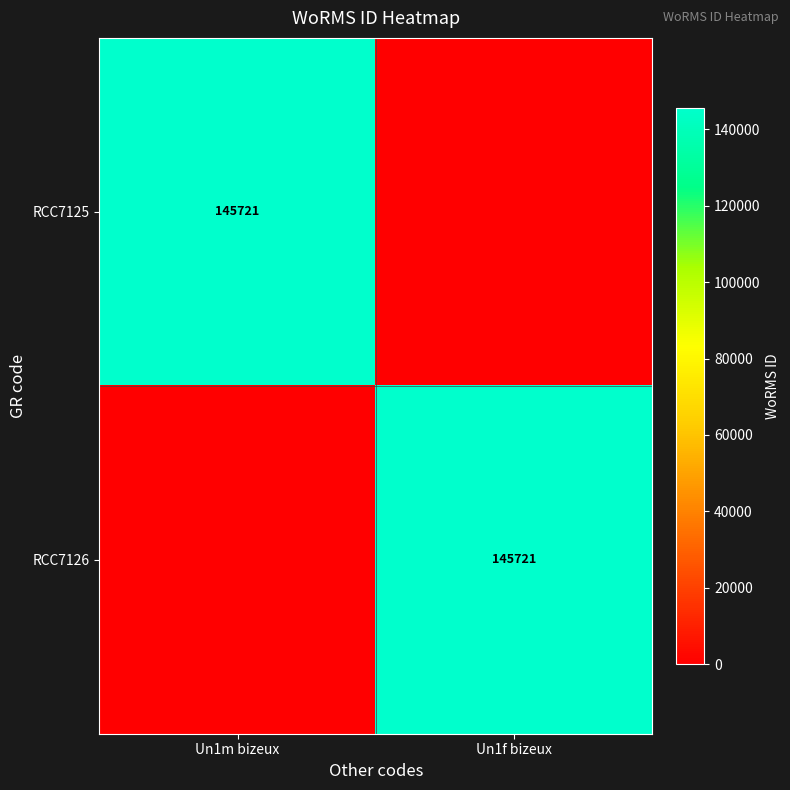

Is it true that RCC7125 equals 145721 at Un1m bizeux?

True